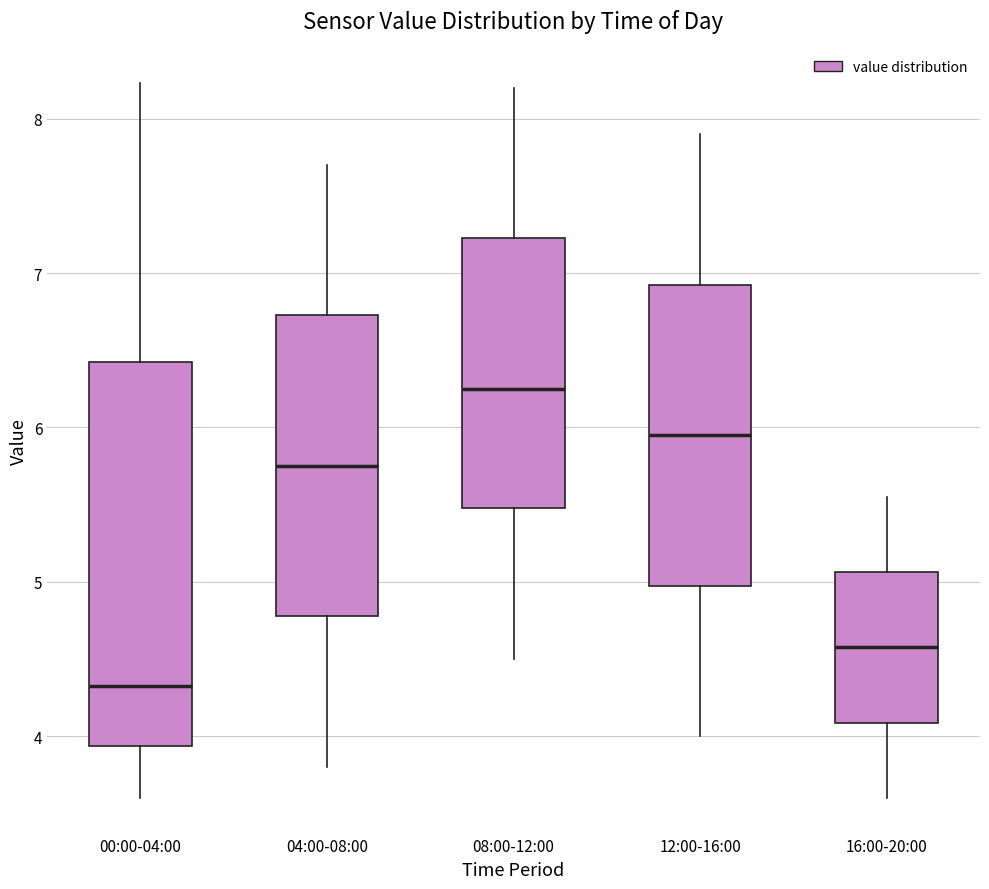

Which box's median line is the lowest?

00:00-04:00